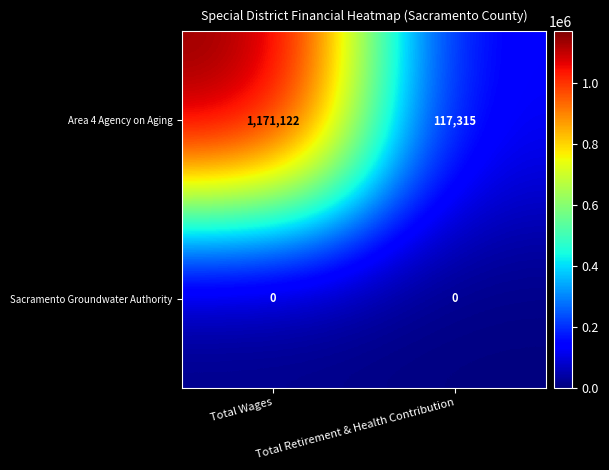

What is the sum of the Area 4 Agency on Aging values at Total Retirement & Health Contribution and Total Wages?

1288437